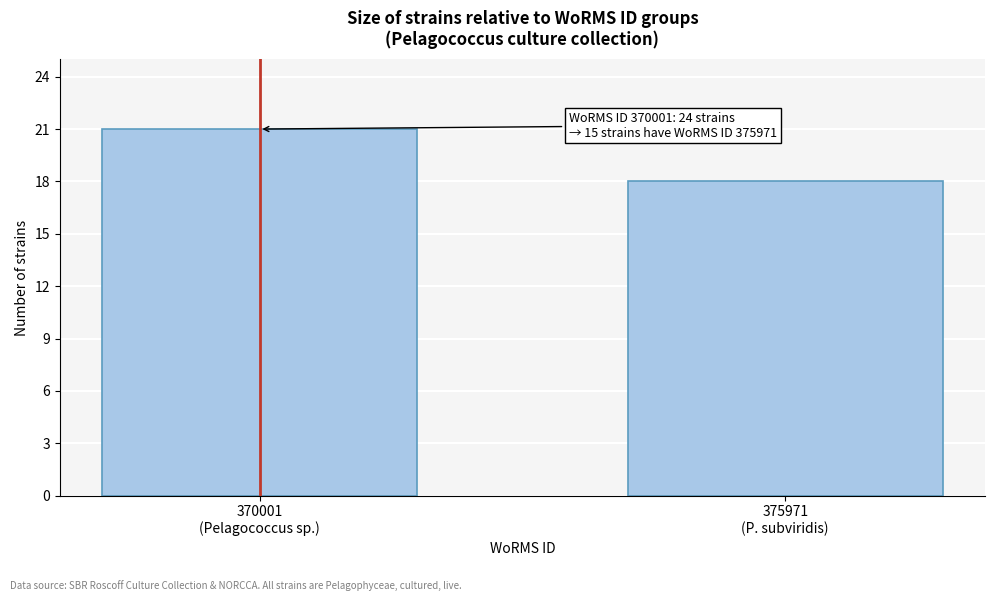

Reading left to right, what are all the values shown in this chart?

21	18